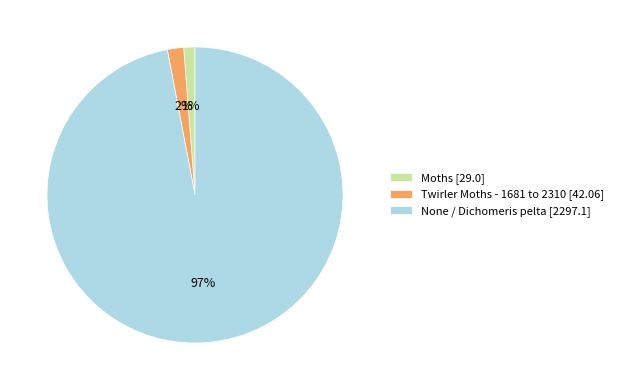

What percentage is the None / Dichomeris pelta [2297.1] slice, to the nearest percent?

97%